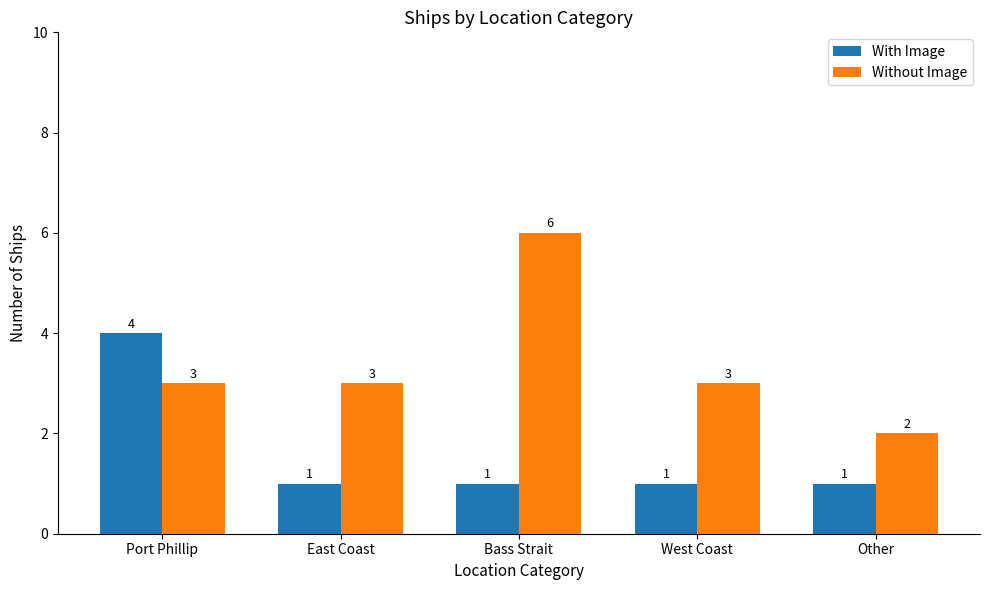

At which label does With Image reach its peak?

Port Phillip